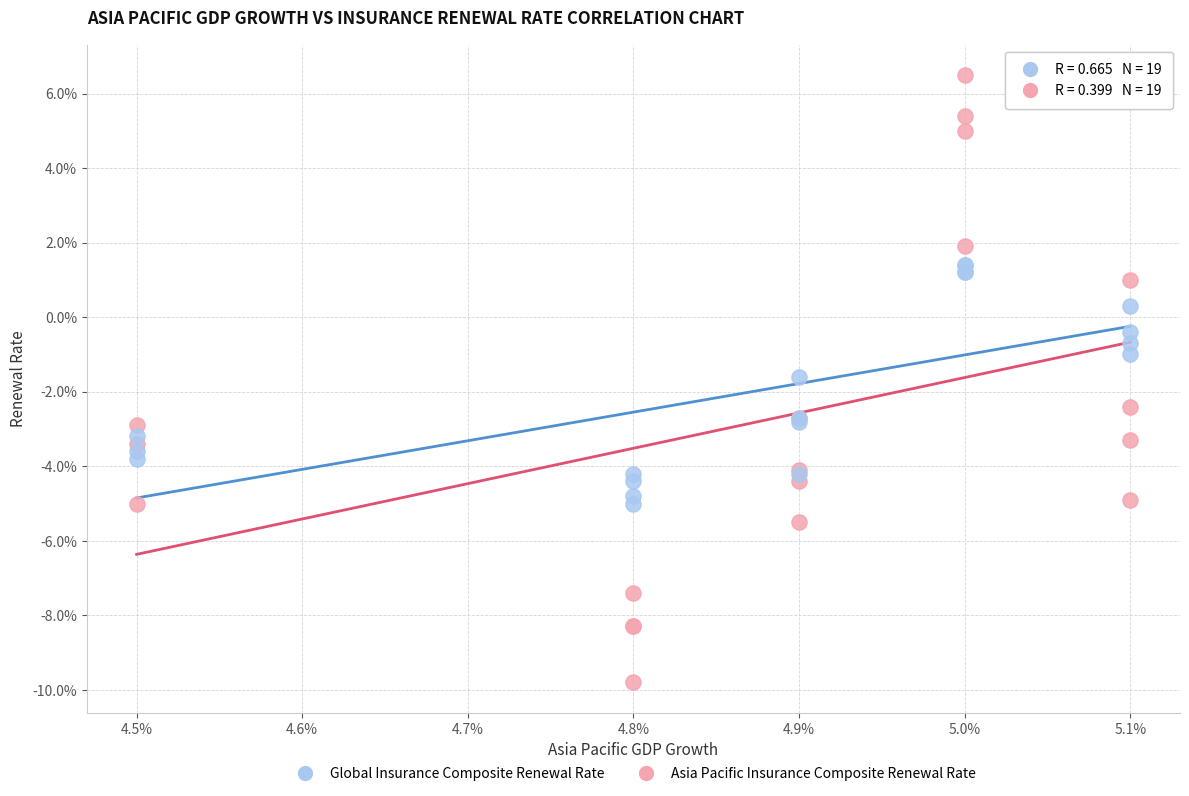

What are all the series names shown in the legend?

Global Insurance Composite Renewal Rate, Asia Pacific Insurance Composite Renewal Rate